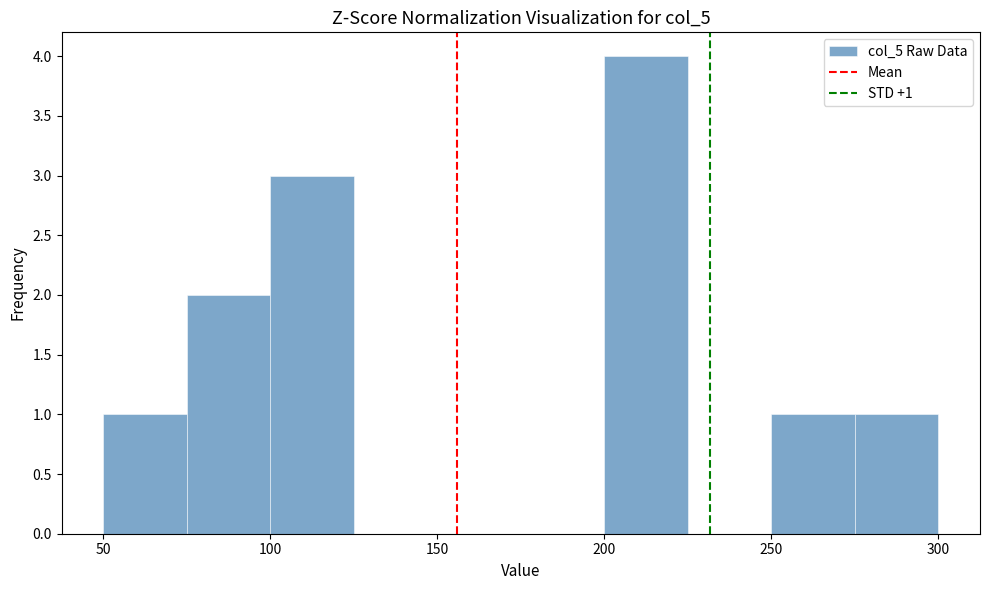

Which range on the x-axis has the tallest bar?

200 to 225